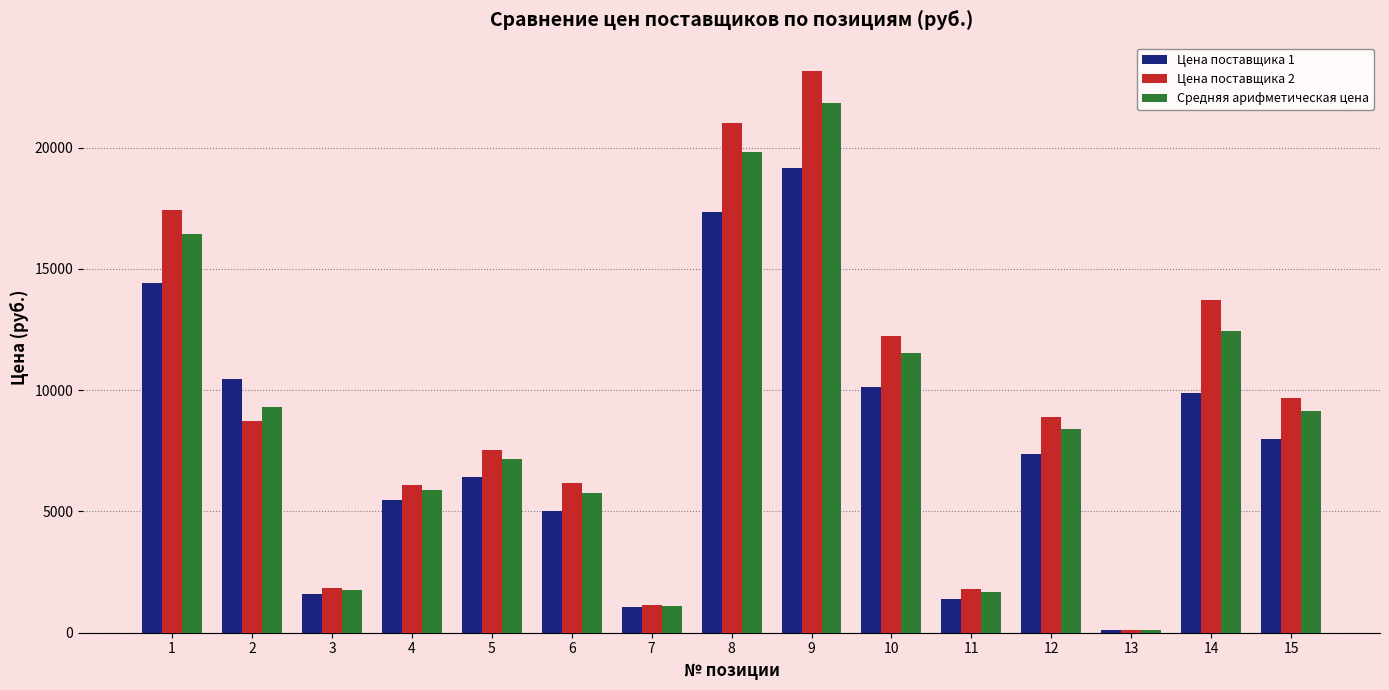

The value of Средняя арифметическая цена at 13 is 112.2. True or false?

True